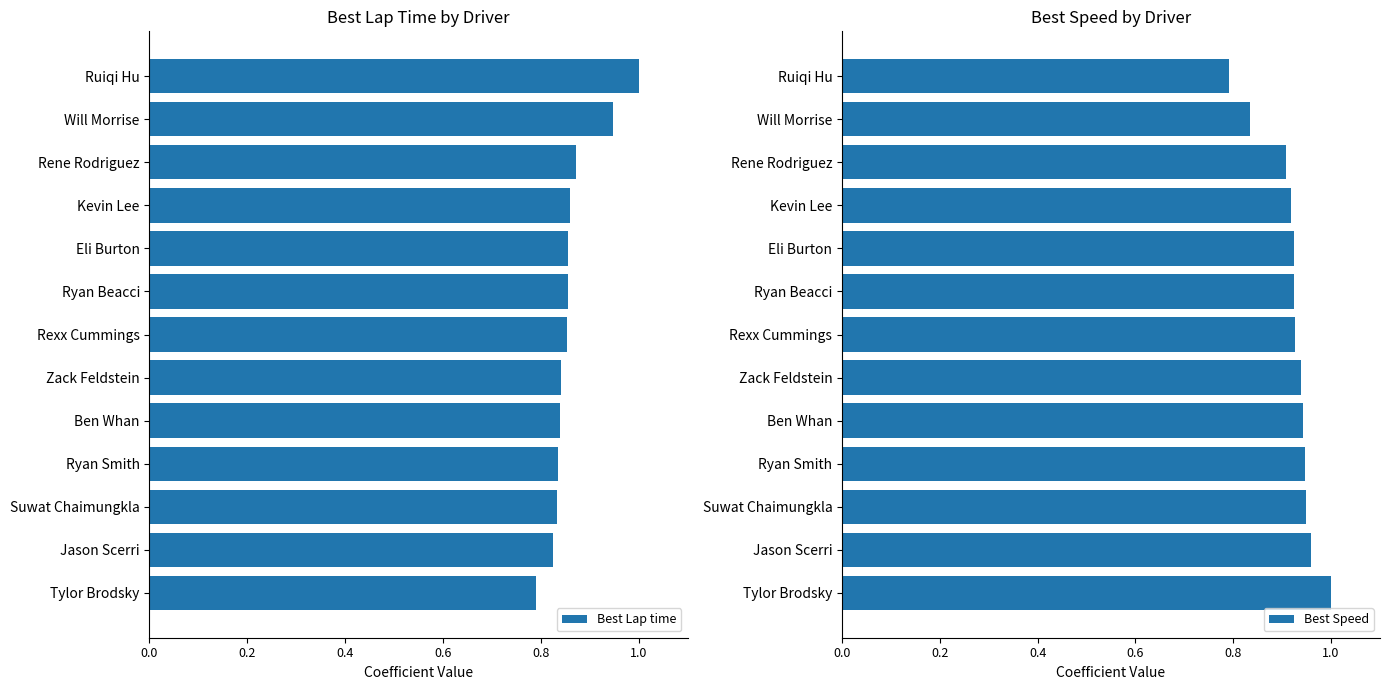

At how many categories does at least one series exceed 0?

13